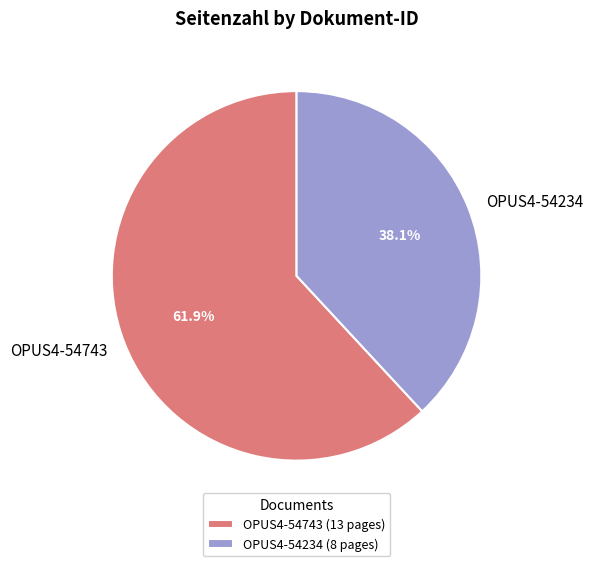

Rank the categories by value from highest to lowest.

OPUS4-54743, OPUS4-54234